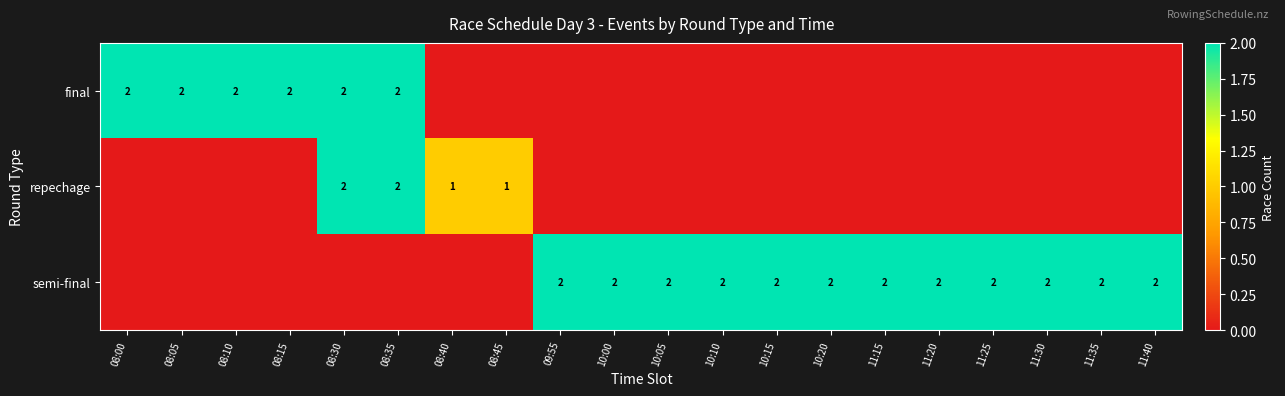

The value of semi-final at 11:25 is 1. True or false?

False